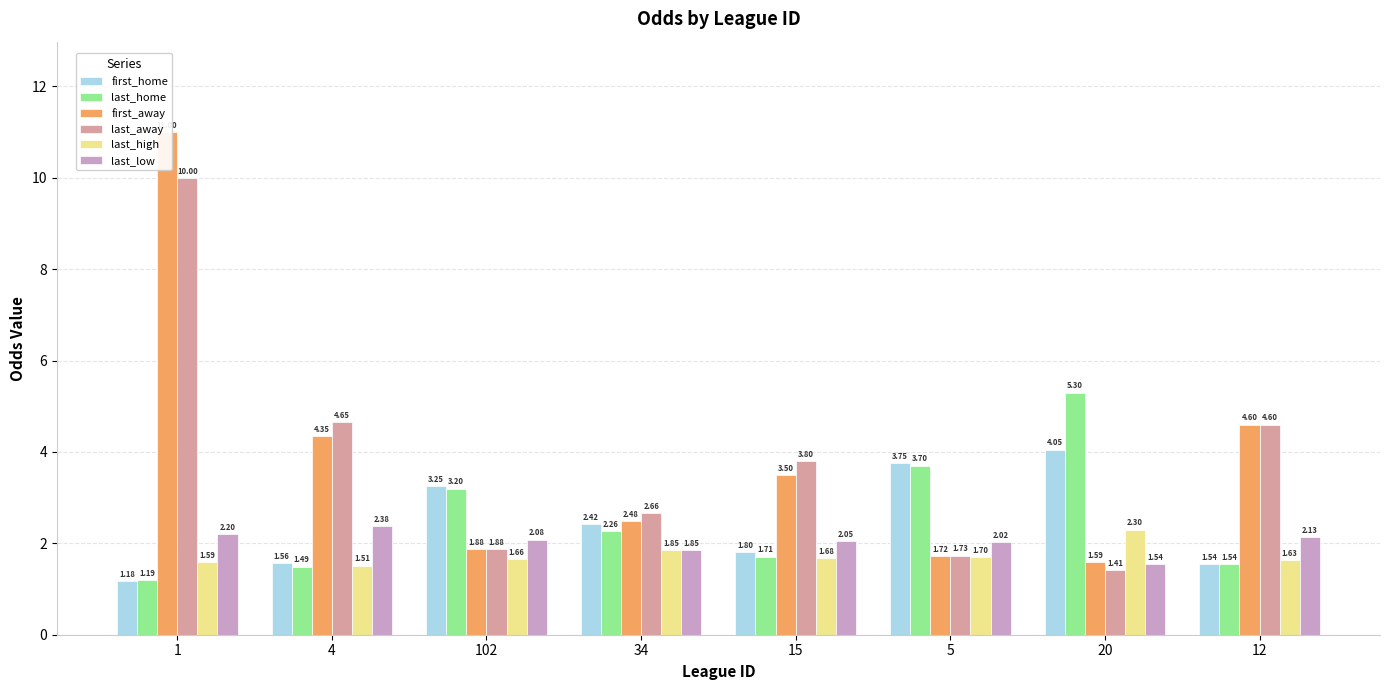

The value of last_high at 5 is 1.7. True or false?

True